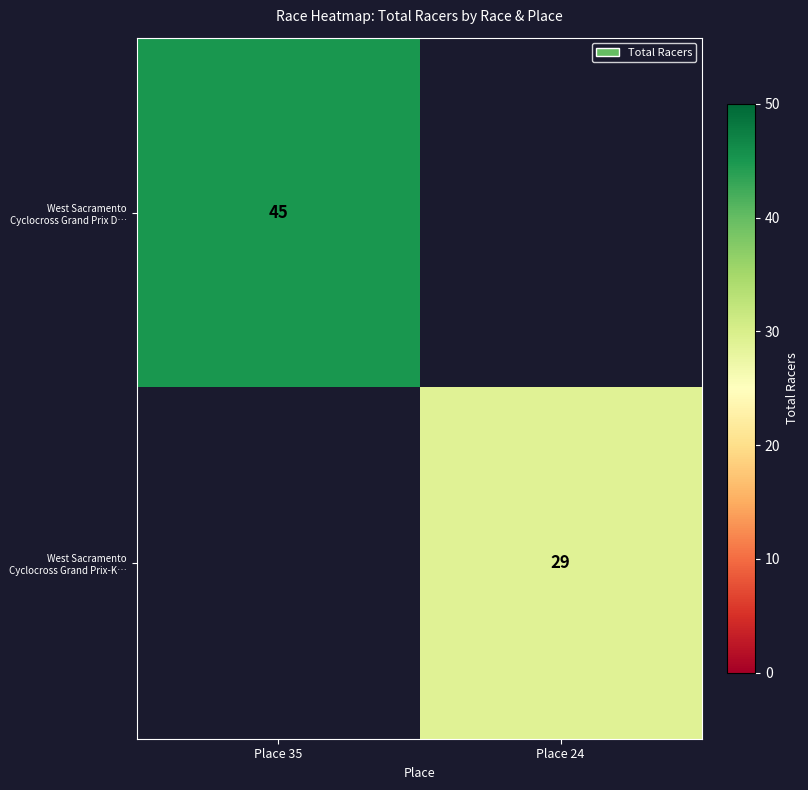

How many distinct data groups are displayed?

2